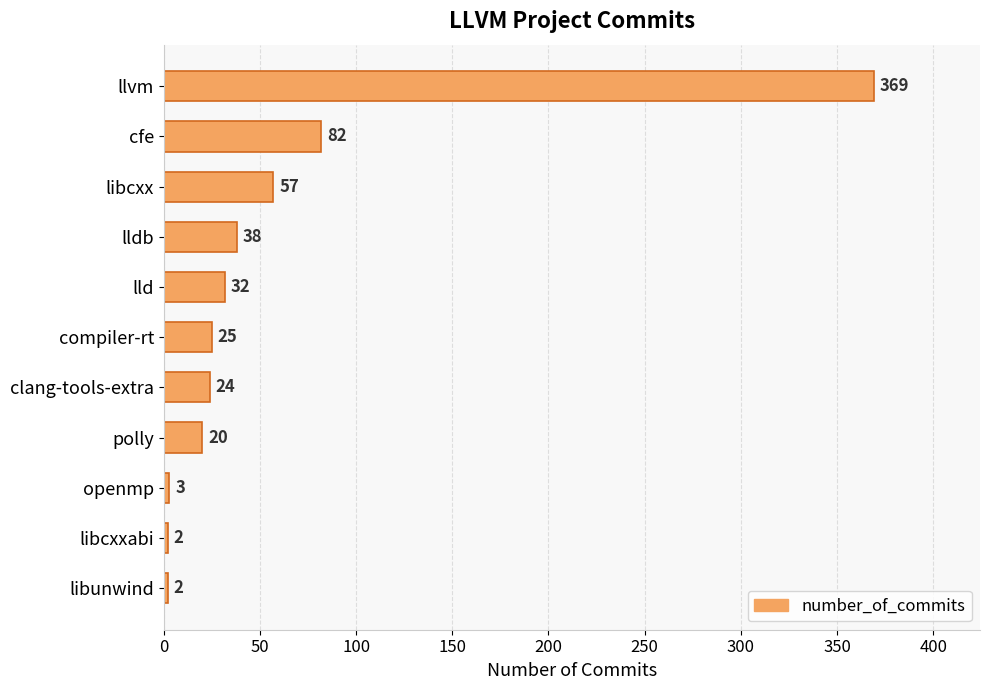

Reading bottom to top, extract all data points from this chart.

libunwind=2	libcxxabi=2	openmp=3	polly=20	clang-tools-extra=24	compiler-rt=25	lld=32	lldb=38	libcxx=57	cfe=82	llvm=369